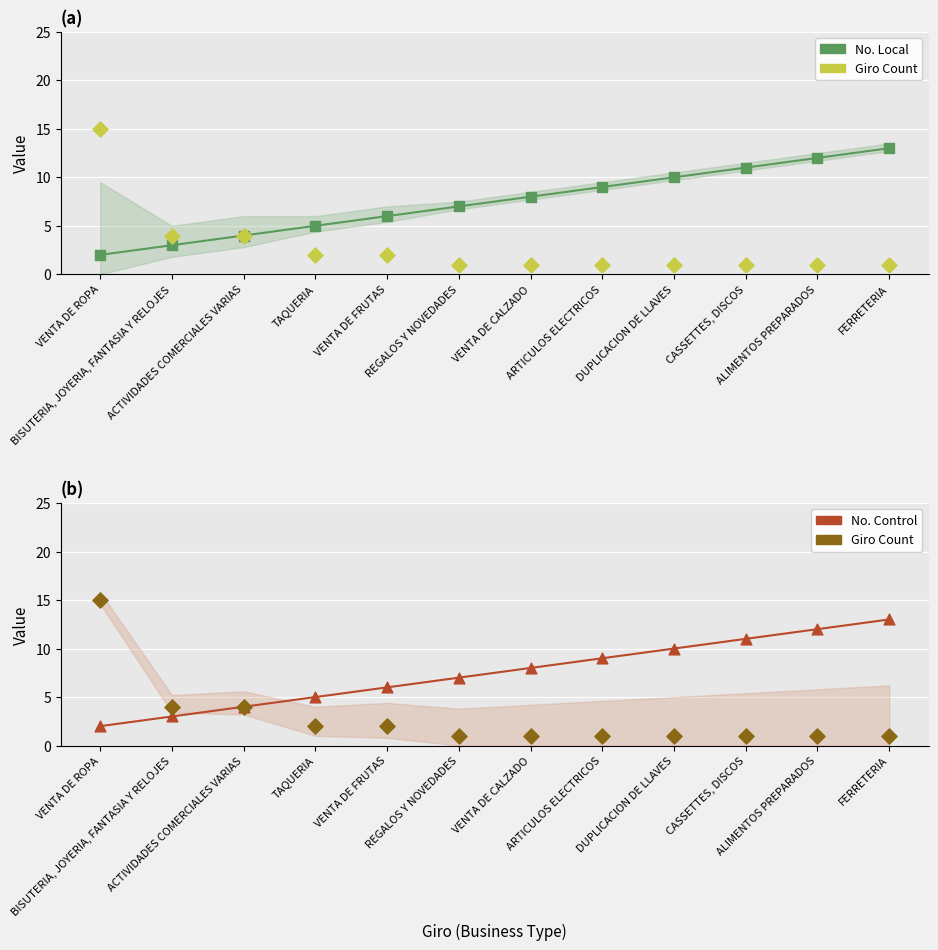

Is the value of No. Control at FERRETERIA greater than the value of No. Local at ACTIVIDADES COMERCIALES VARIAS?

Yes